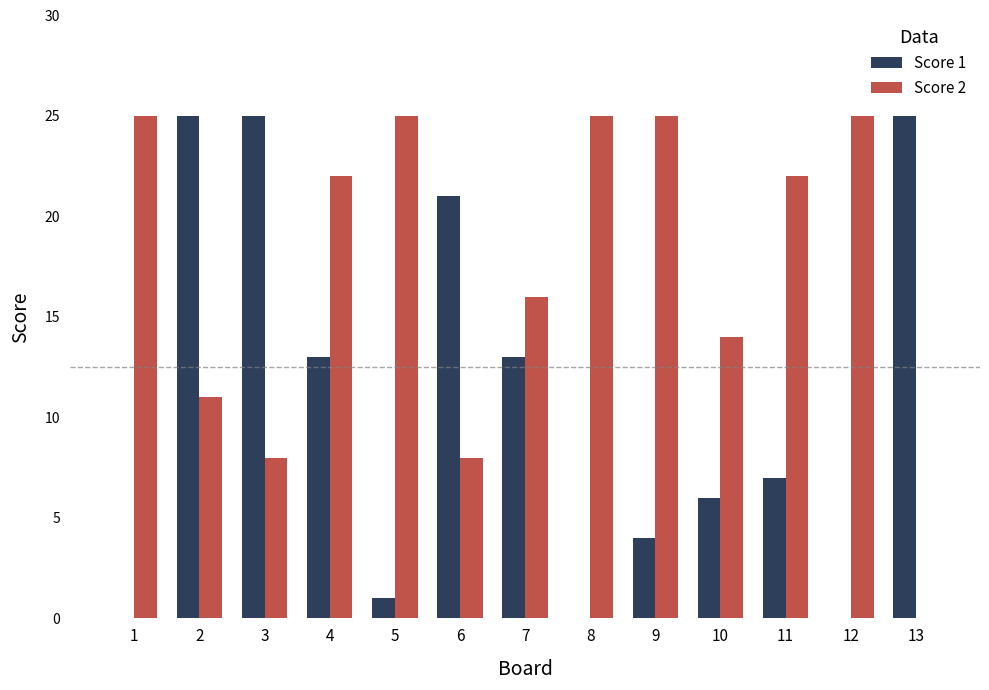

What are all the series names shown in the legend?

Score 1, Score 2